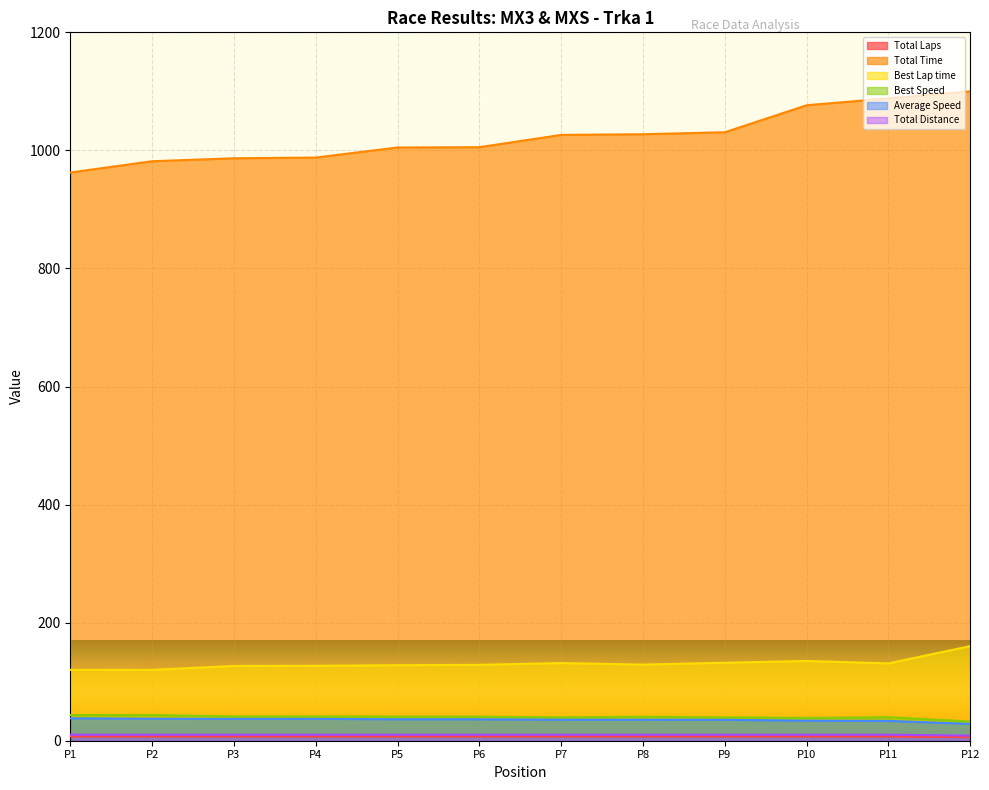

Is the value of Average Speed at P12 greater than the value of Best Lap time at P1?

No